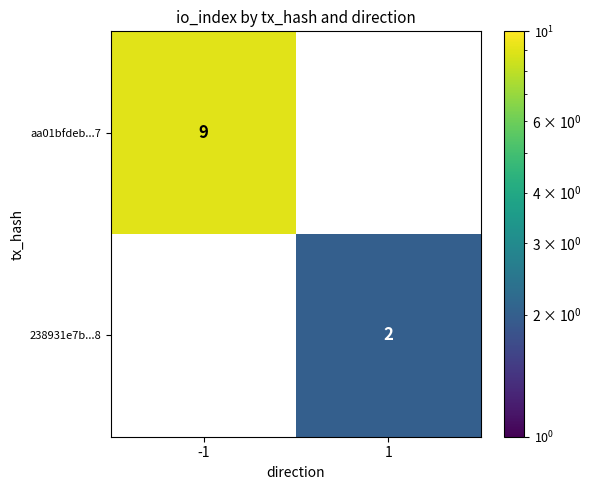

Between 1 and -1, which is larger?

-1